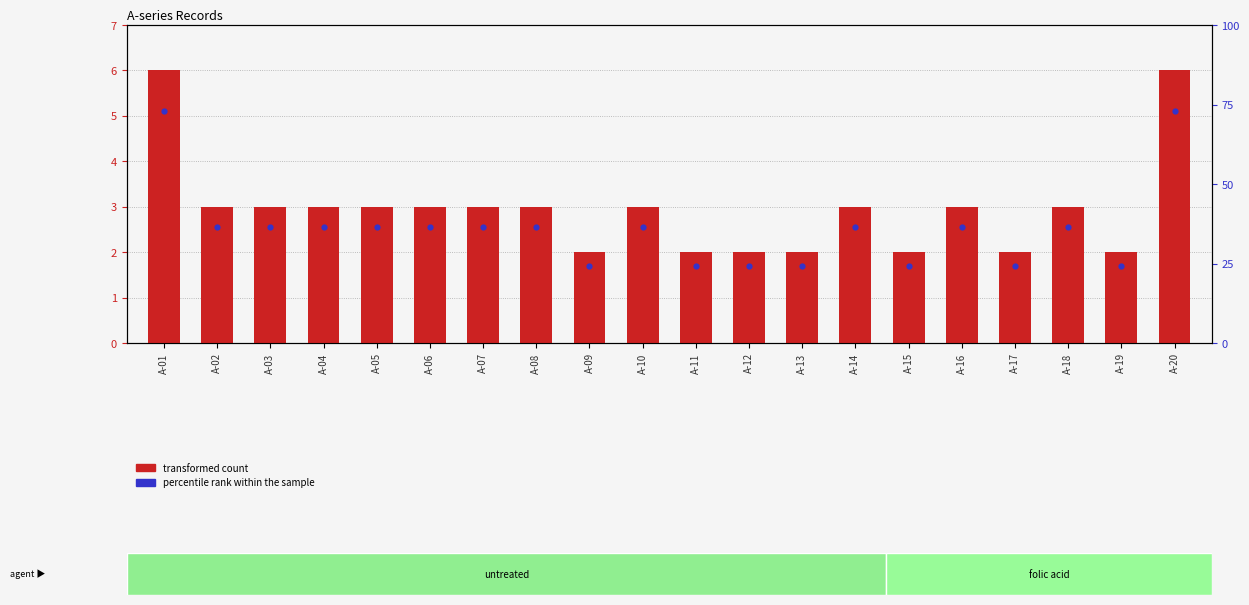

What is the change in value from A-17 to A-20?

+4